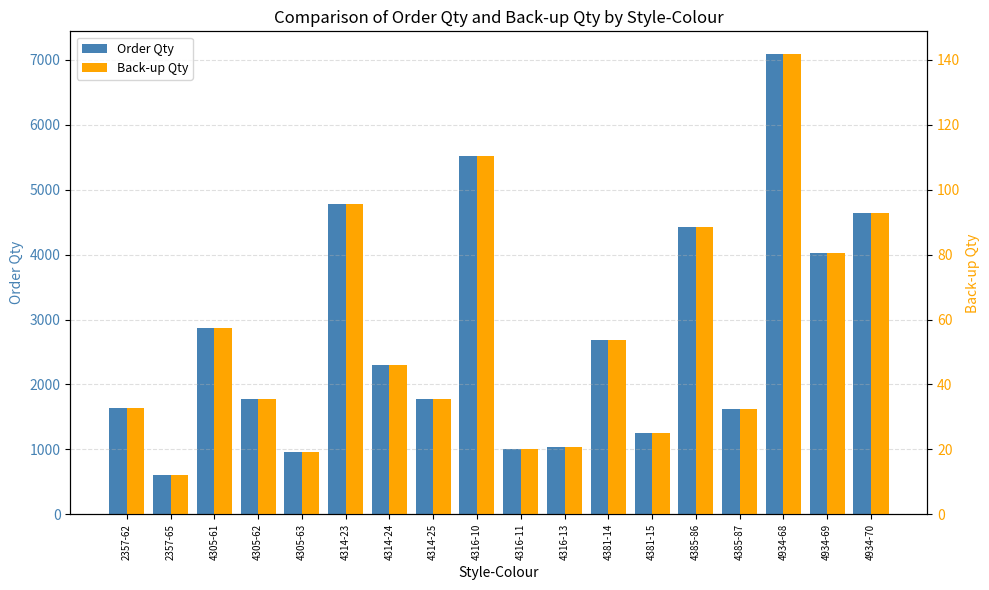

Where does the Back-up Qty series first go above 45?

4305-61